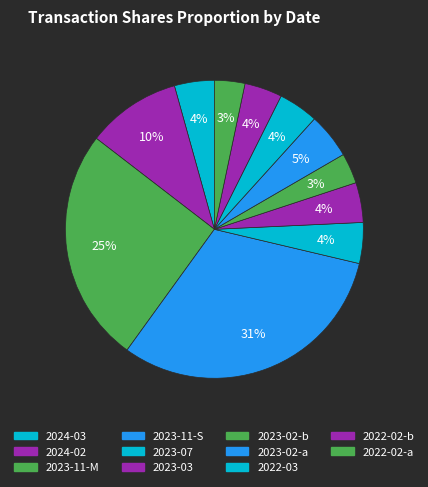

Count the number of slices in the pie.

11